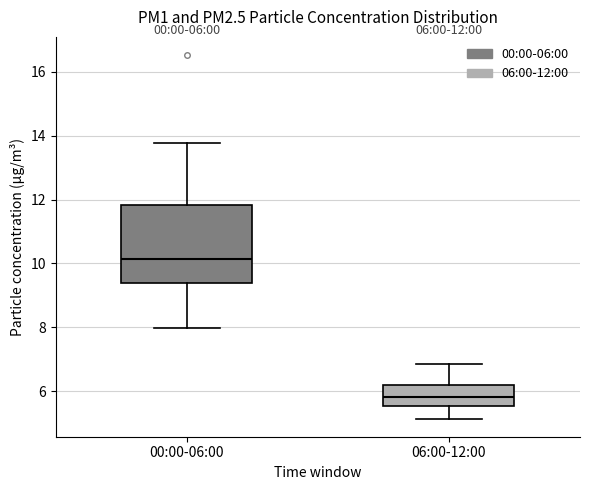

Which box is the tallest, from its lower edge to its upper edge?

00:00-06:00